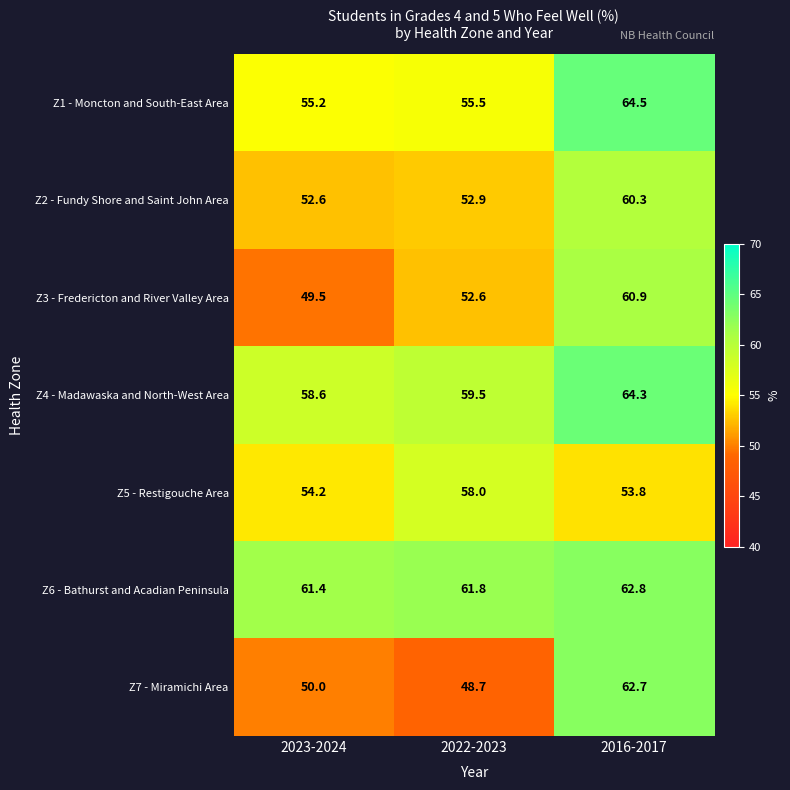

Count the number of data series in this chart.

7